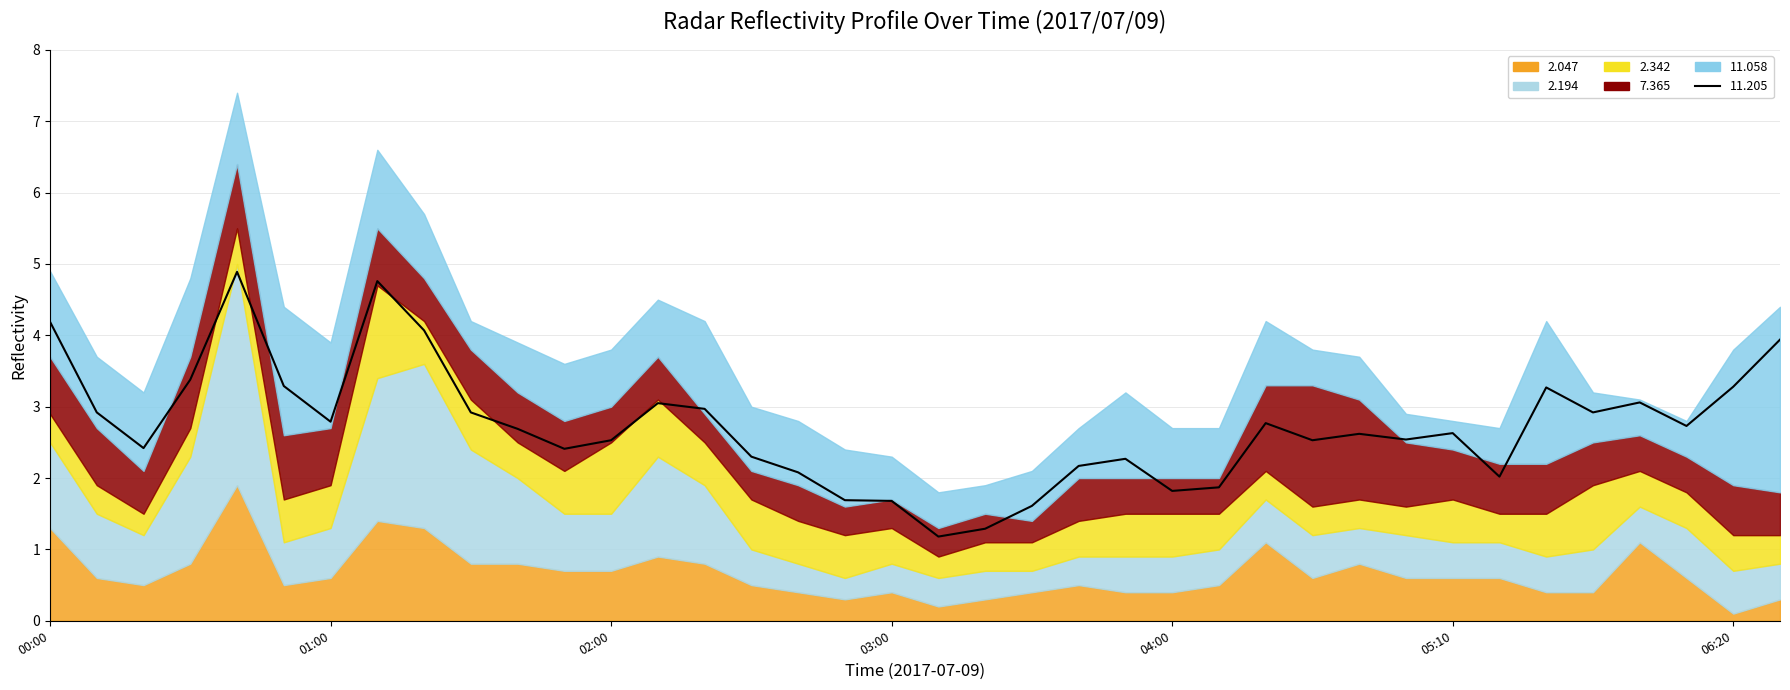

Read the 11.058 value at 2017/07/09 01:40.

0.7